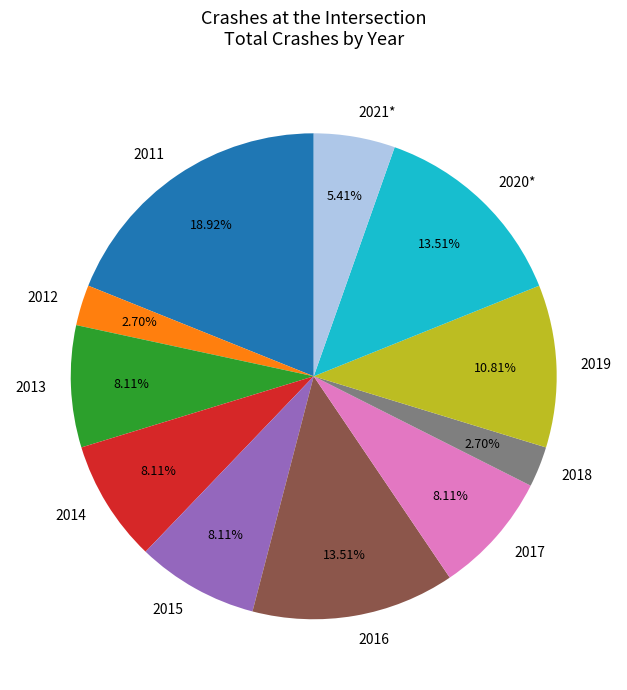

Does 2020* represent more than half of the total?

No